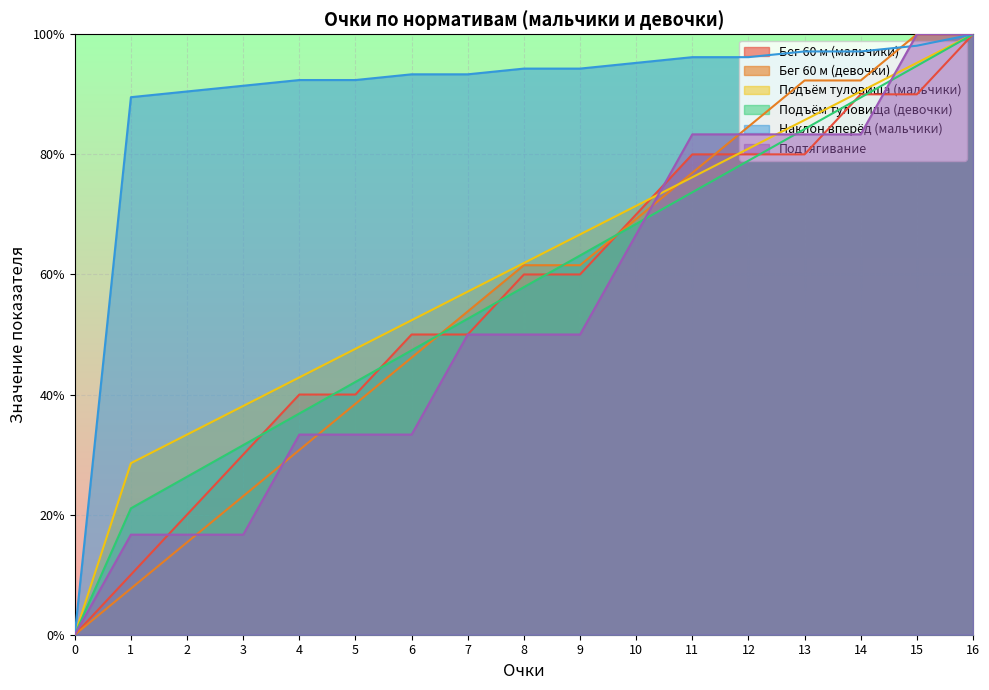

Rank the categories by Подъём туловища (мальчики) value from lowest to highest.

0, 1, 2, 3, 4, 5, 6, 7, 8, 9, 10, 11, 12, 13, 14, 15, 16